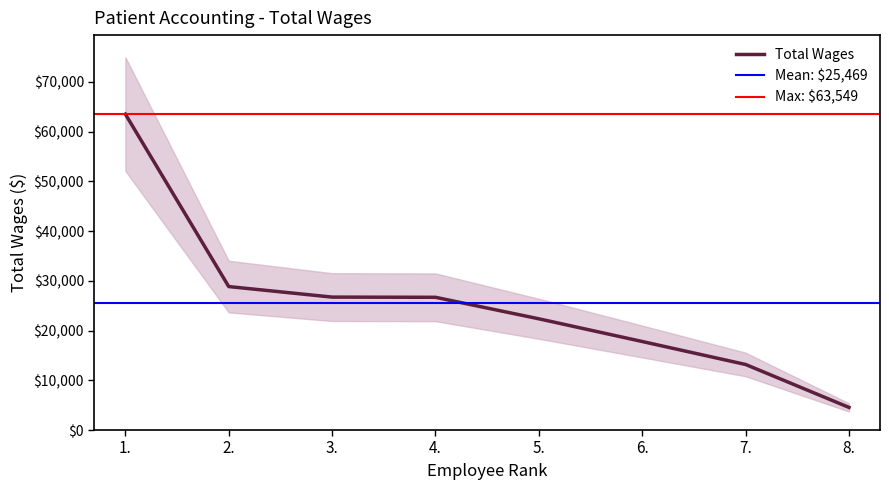

What is the label of the 4th point from the right?

5.